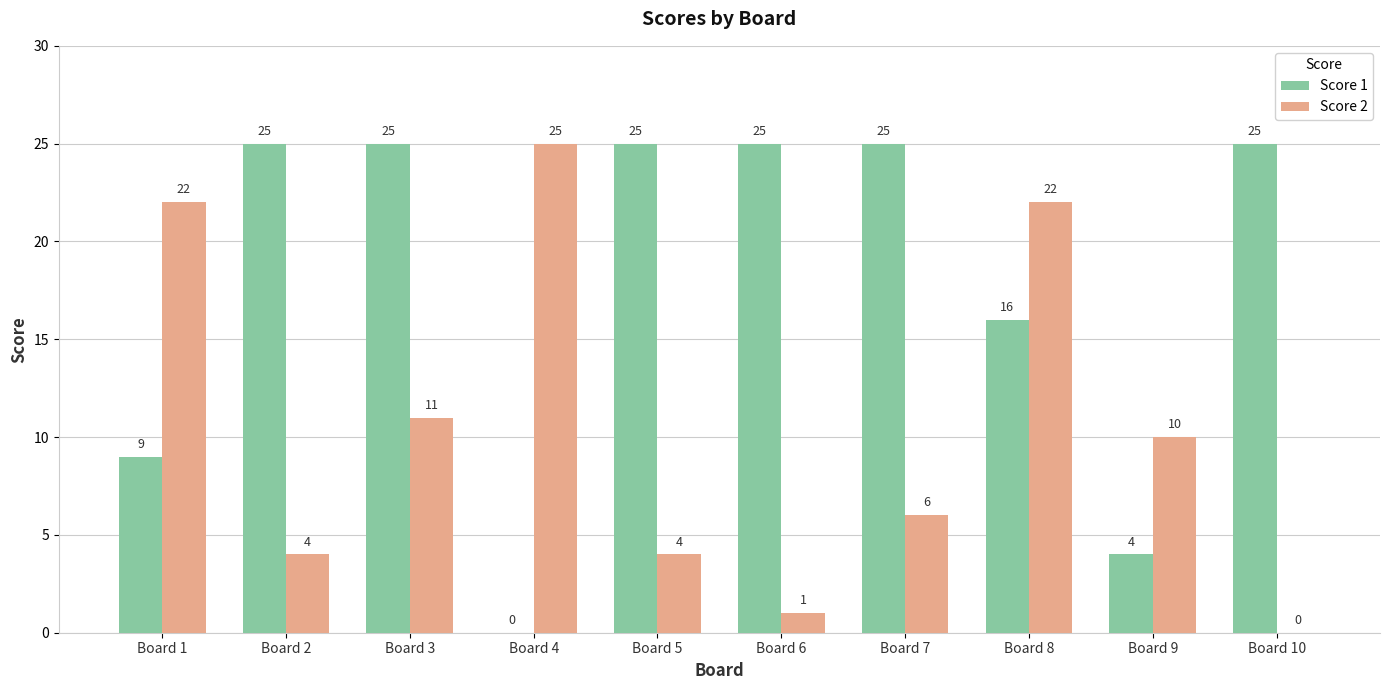

What is the total value across all series at Board 10?

25